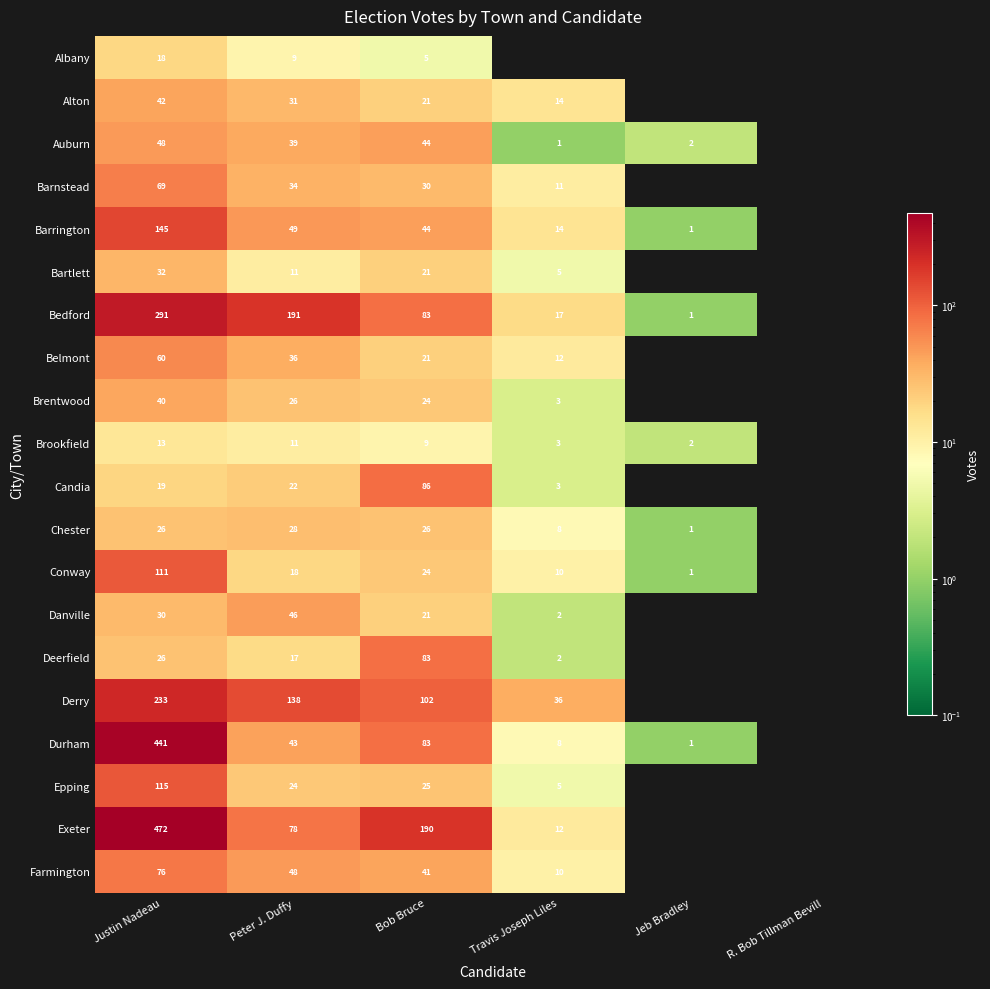

Which series changed the most between Justin Nadeau and Bob Bruce?

Durham